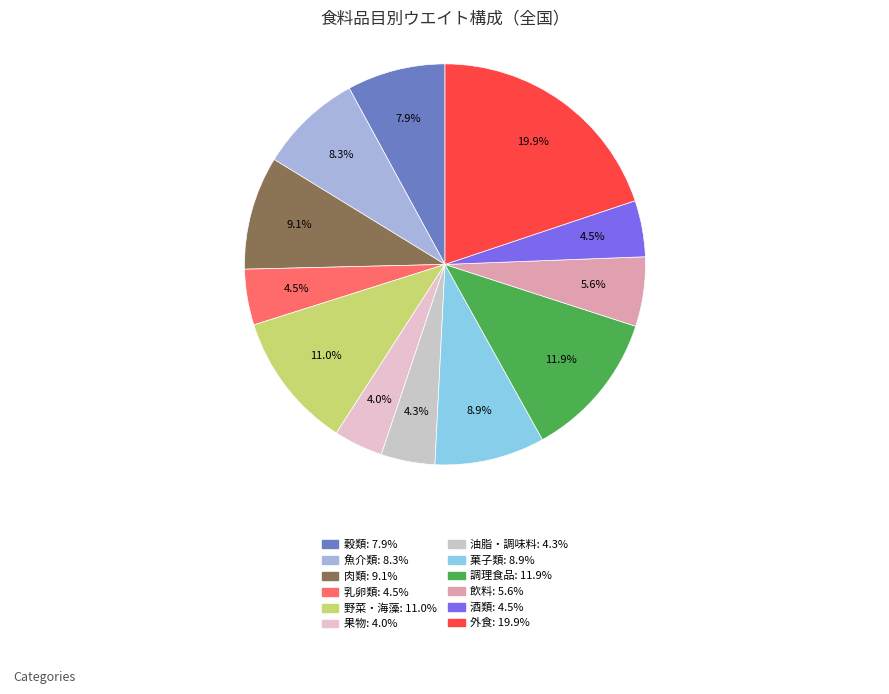

What portion of the pie excludes 乳卵類?

95.5%